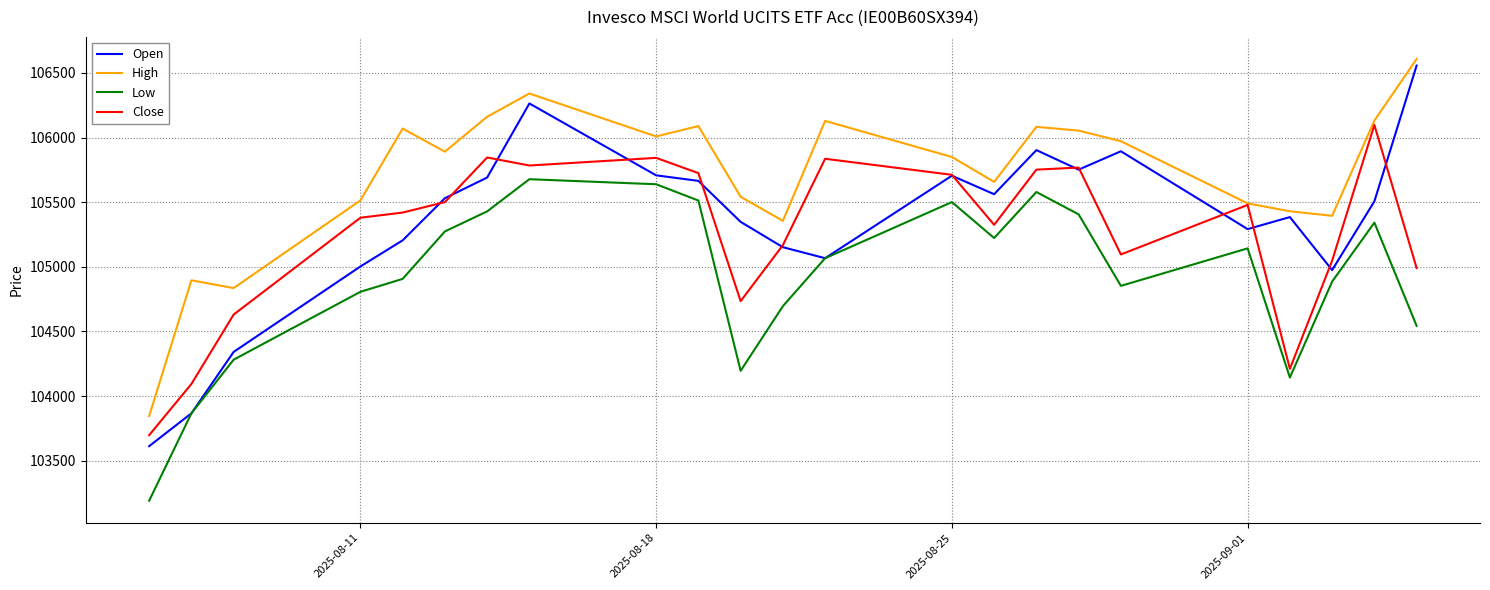

What is the lowest value of the Close series?

103698